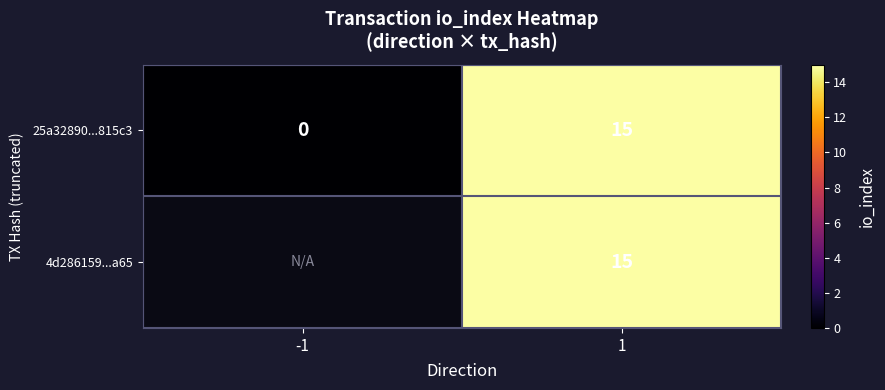

Is it true that 25a32890...815c3 equals 8.1 at -1?

False